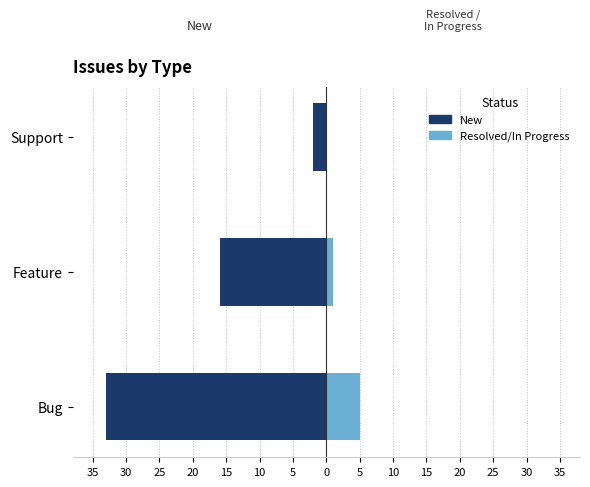

Is the value of New at Feature greater than the value of Resolved/In Progress at Support?

No